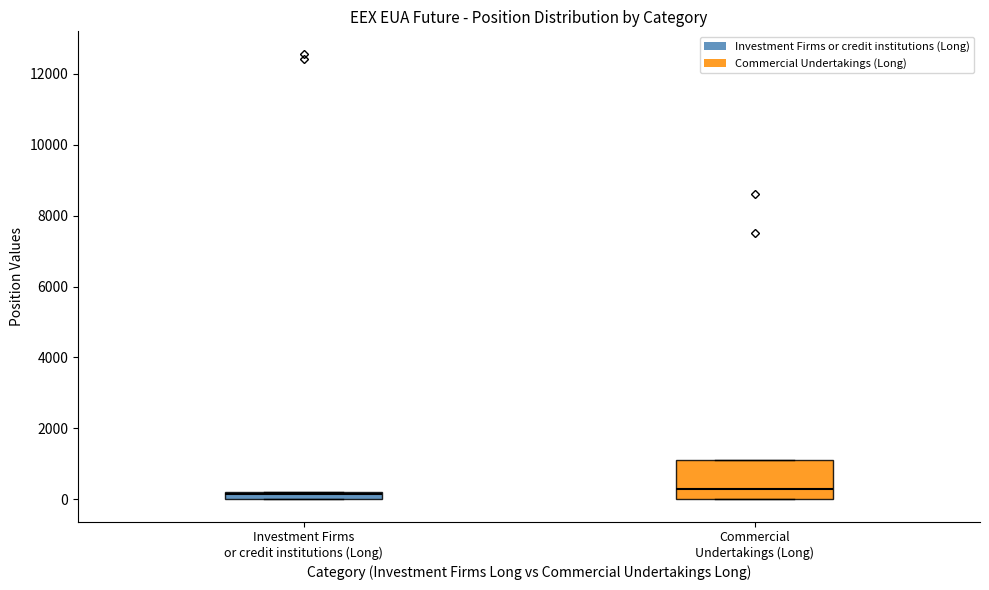

Which box is the tallest, from its lower edge to its upper edge?

Commercial Undertakings (Long)